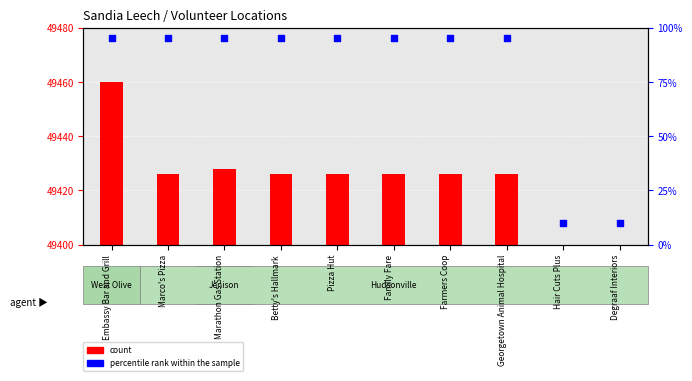

What are all the series names shown in the legend?

count, percentile rank within the sample